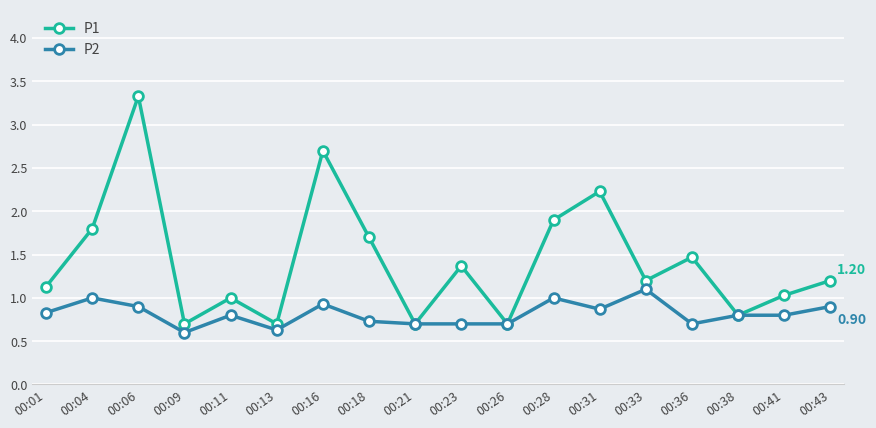

At 00:23, list the series in order from smallest to largest.

P2, P1